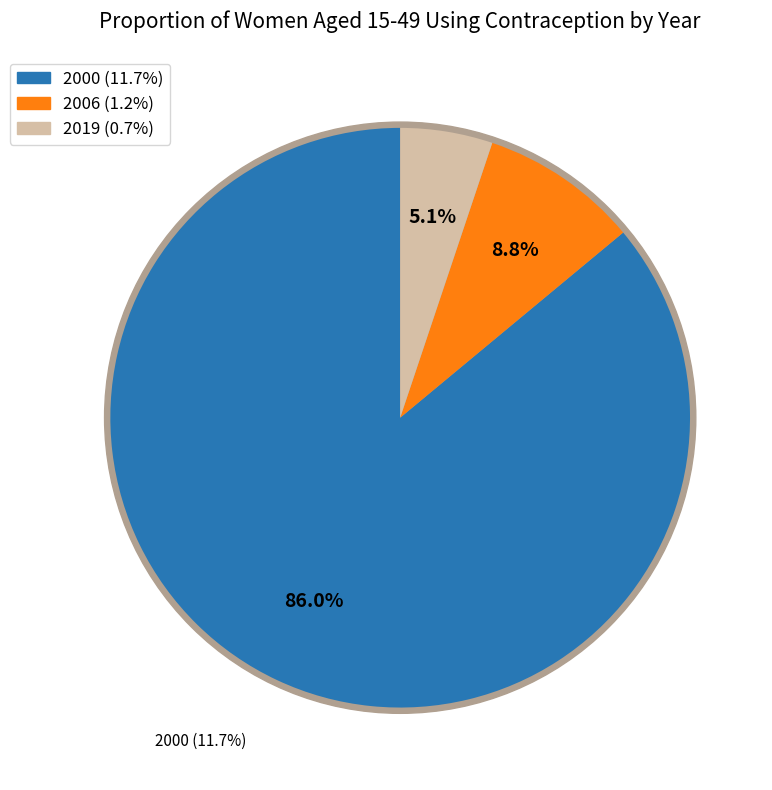

Rank the categories by value from lowest to highest.

2019, 2006, 2000